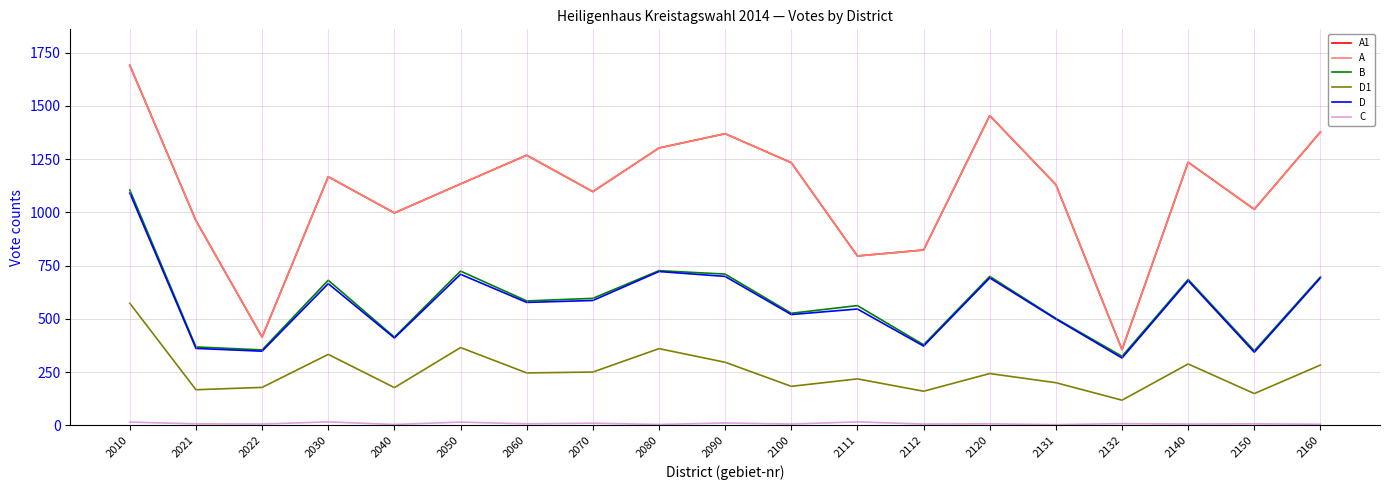

True or false: C and A1 cross at least once.

False